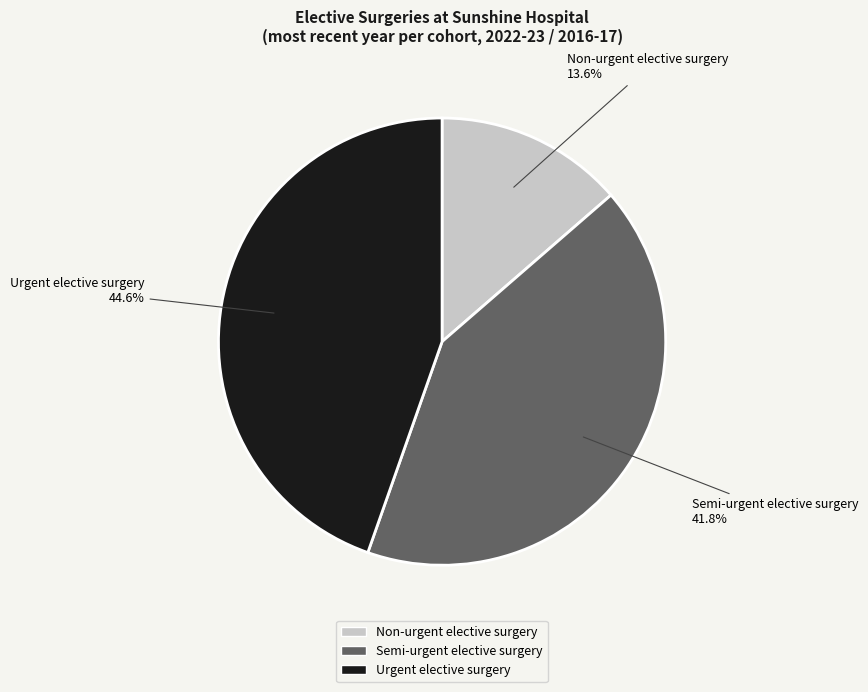

What percentage is the Urgent elective surgery slice, to the nearest percent?

45%